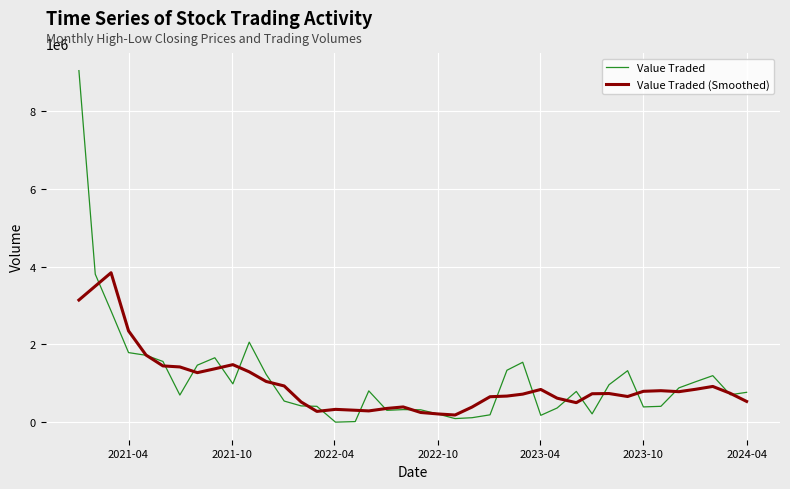

Count the number of data series in this chart.

2